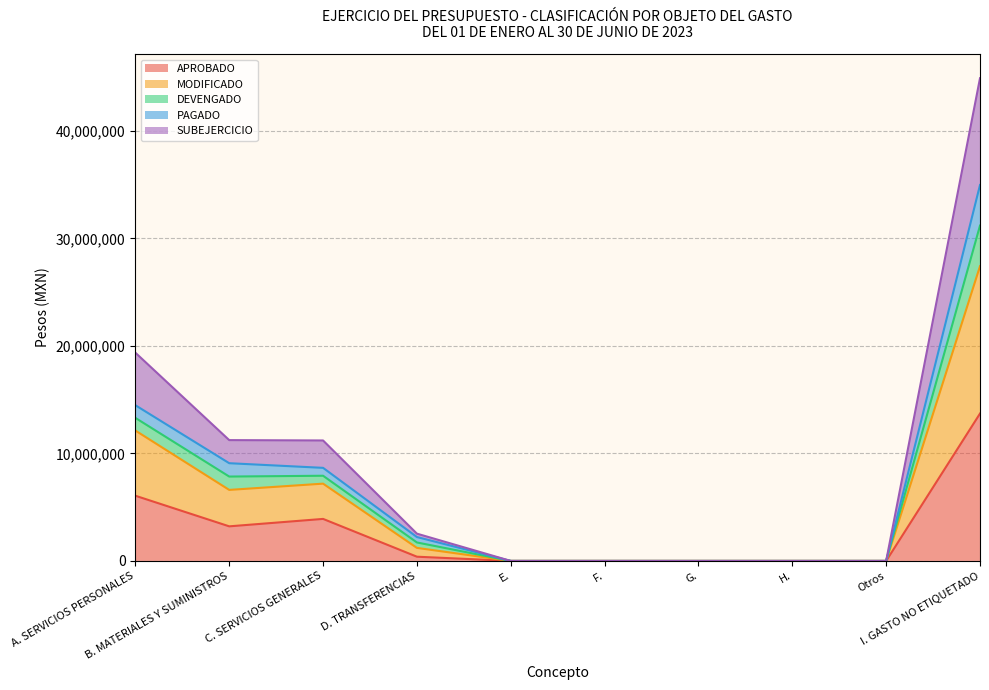

What is the highest value of the APROBADO series?

13705107.6